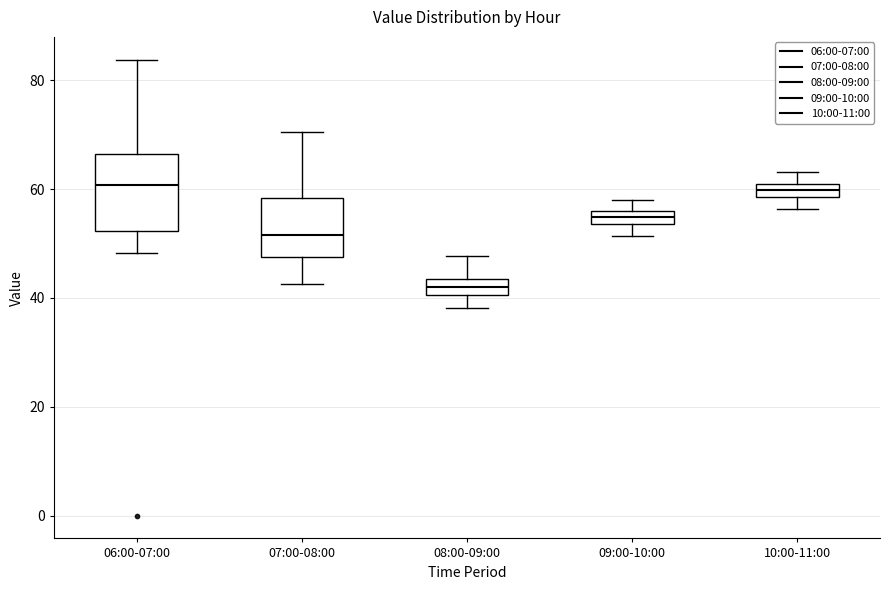

Which box's median line is the lowest?

08:00-09:00